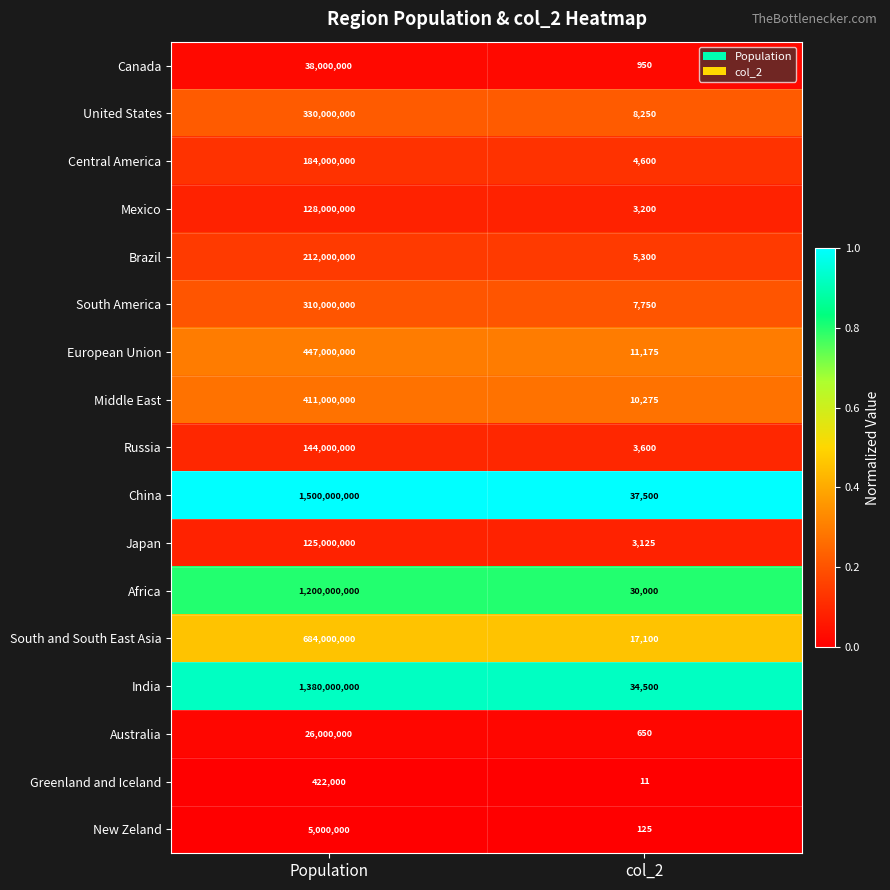

Between Population and col_2, which series saw the biggest shift?

China